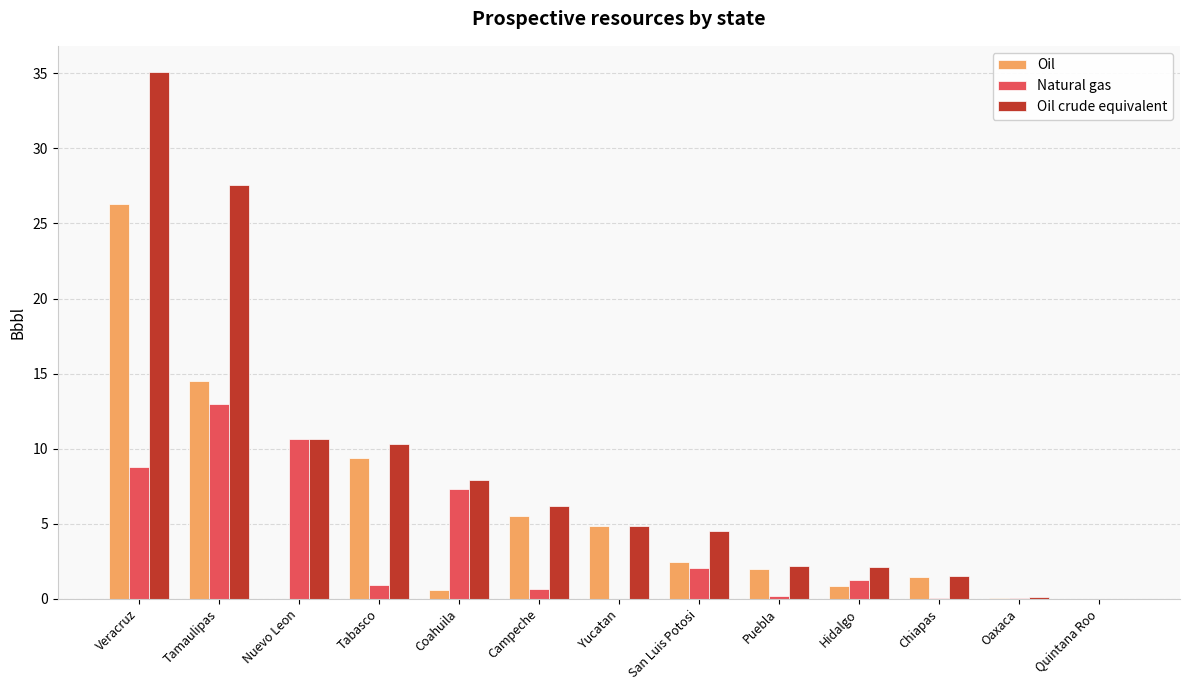

Count the number of categories in the chart.

13